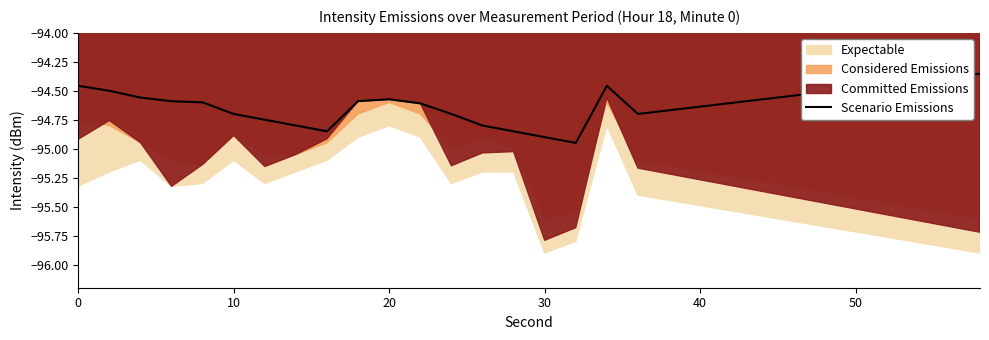

What is the greatest value displayed?

-94.4